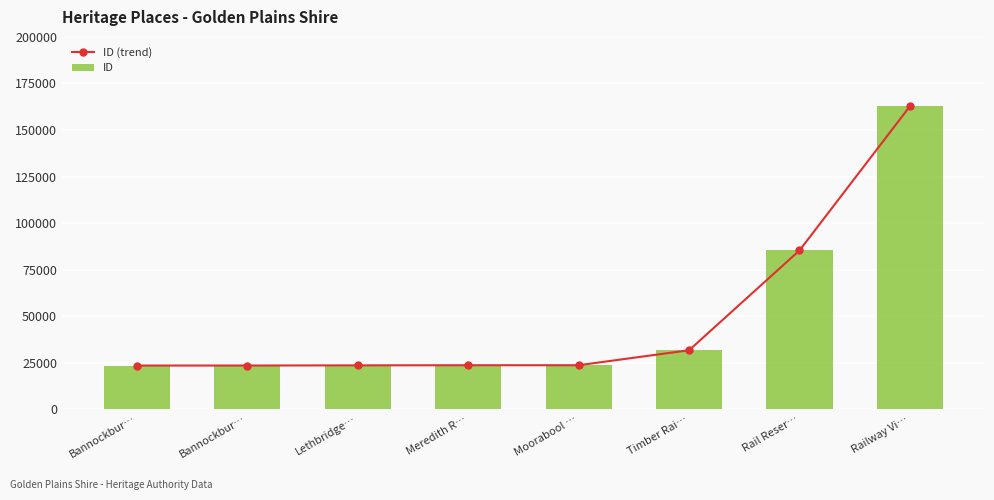

Does the chart contain stacked bars?

No